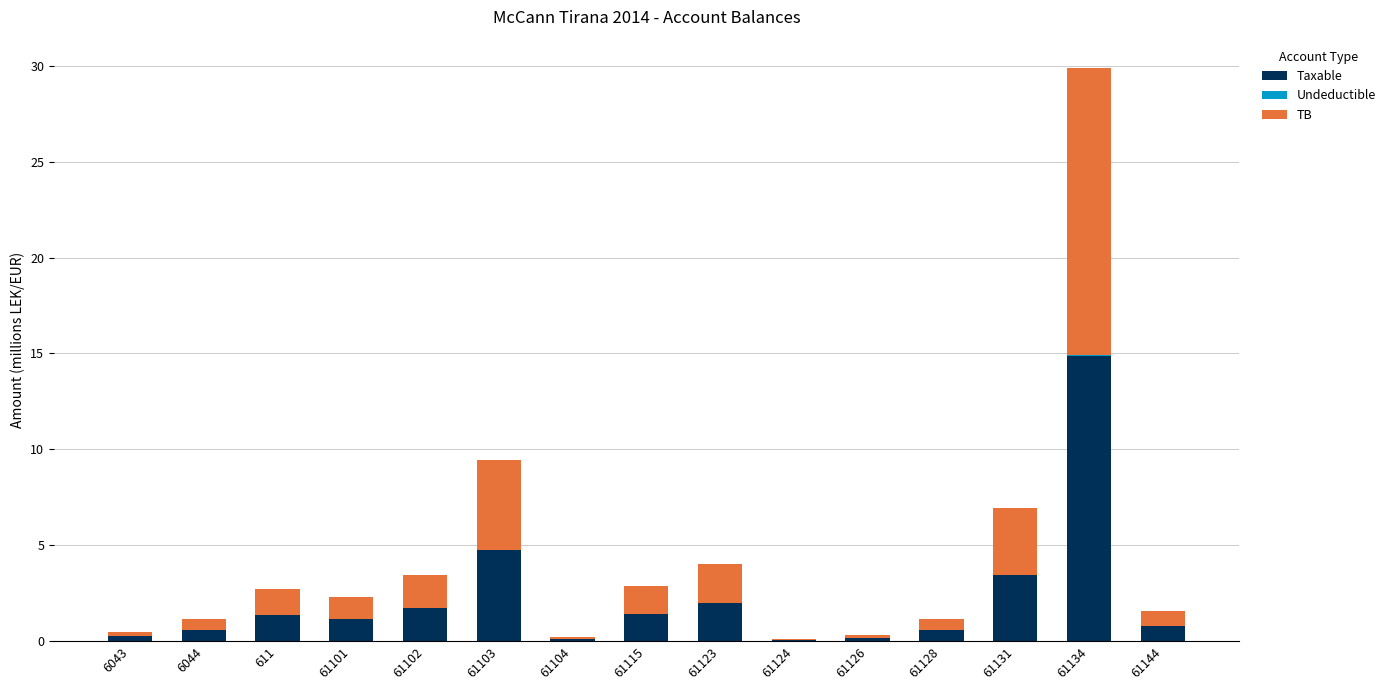

At which category is the sum across all series the highest?

61134